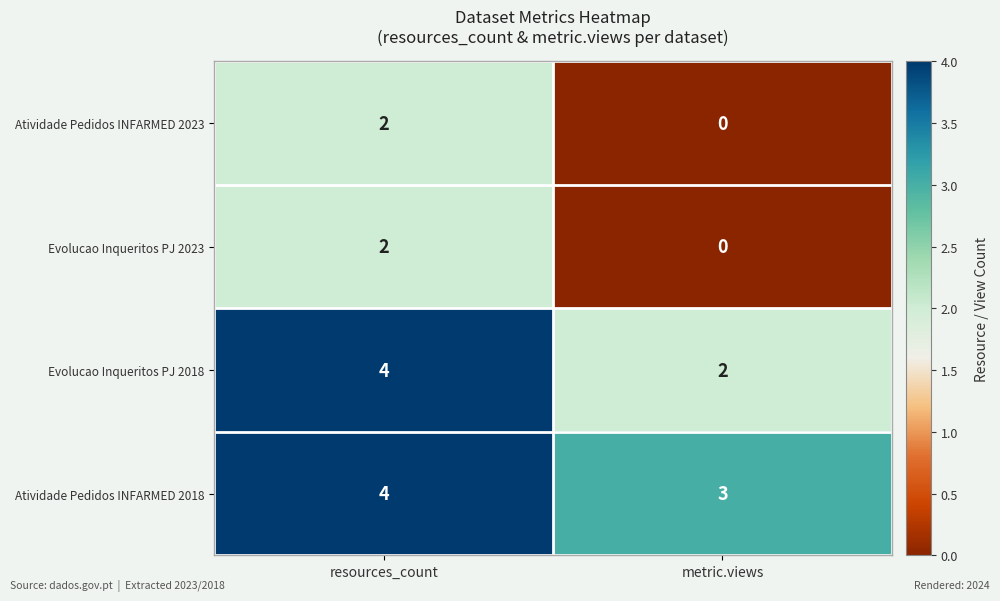

Reading left to right, extract all data points from this chart.

Atividade Pedidos INFARMED 2023: 2	0
Evolucao Inqueritos PJ 2023: 2	0
Evolucao Inqueritos PJ 2018: 4	2
Atividade Pedidos INFARMED 2018: 4	3